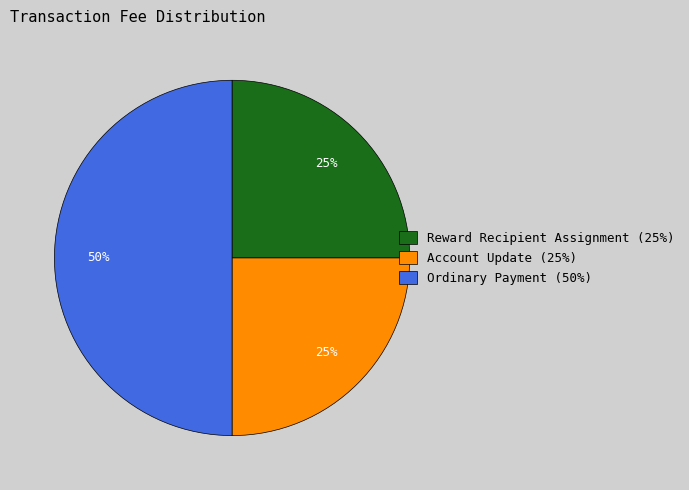

To the nearest percent, what is the combined percentage of Reward Recipient Assignment and Account Update?

50%